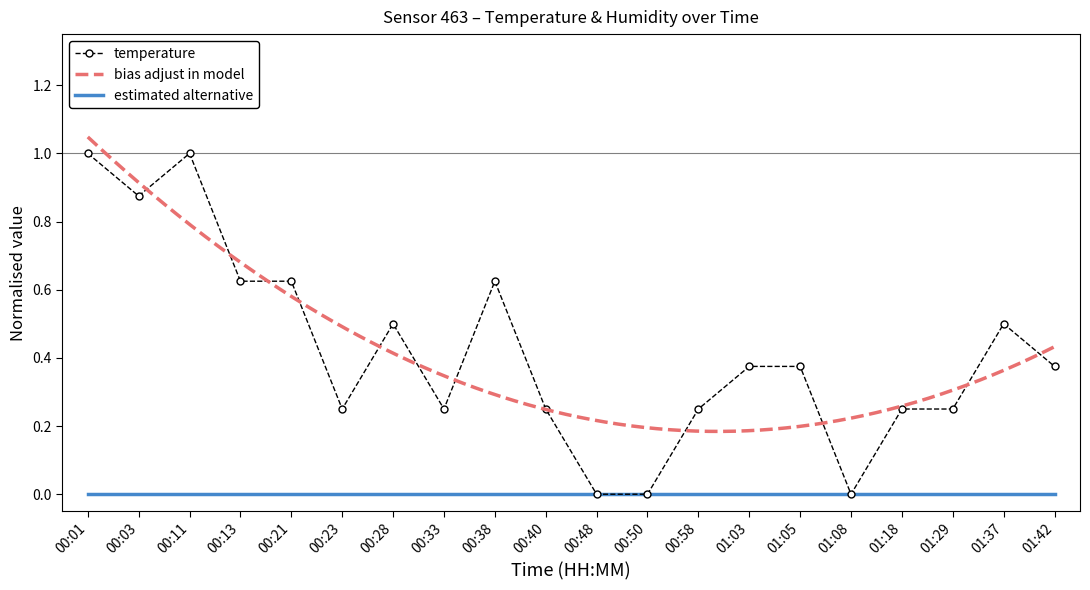

Reading left to right, extract all data points from this chart.

00:01=1.0	00:03=0.9	00:11=1.0	00:13=0.6	00:21=0.6	00:23=0.2	00:28=0.5	00:33=0.2	00:38=0.6	00:40=0.2	00:48=0.0	00:50=0.0	00:58=0.2	01:03=0.4	01:05=0.4	01:08=0.0	01:18=0.2	01:29=0.2	01:37=0.5	01:42=0.4